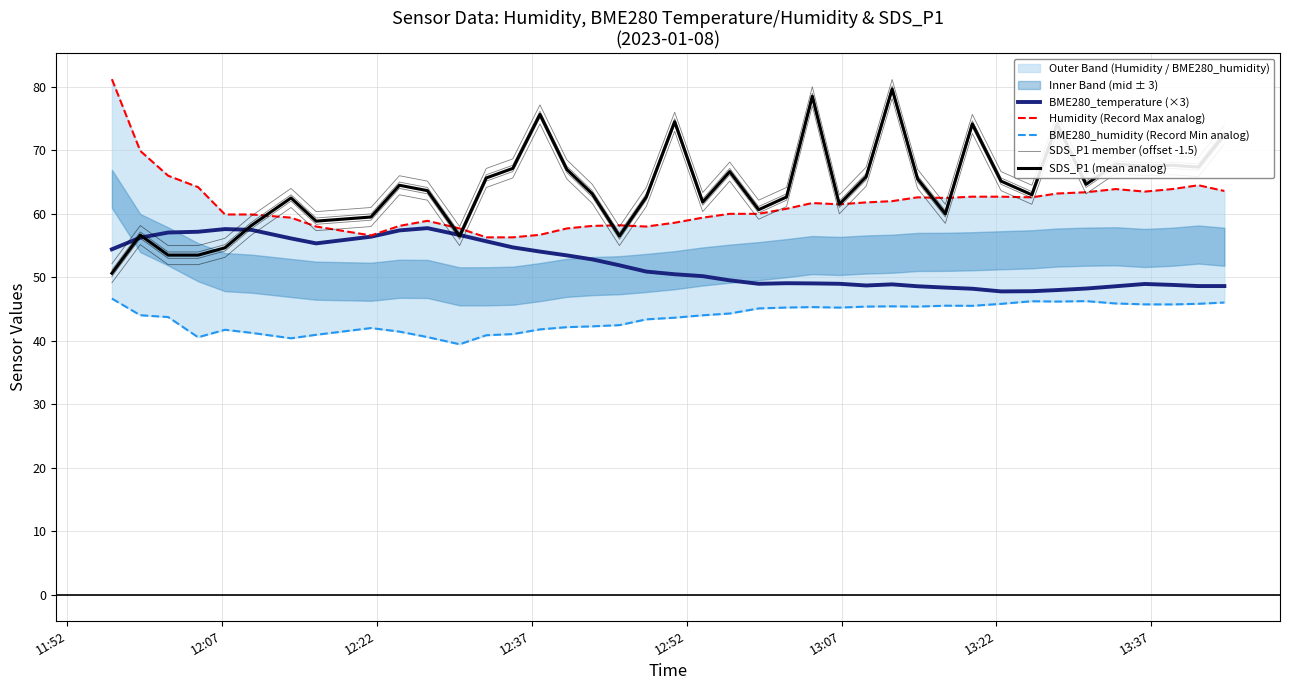

The BME280_humidity series shows 11.8 at 35. True or false?

False